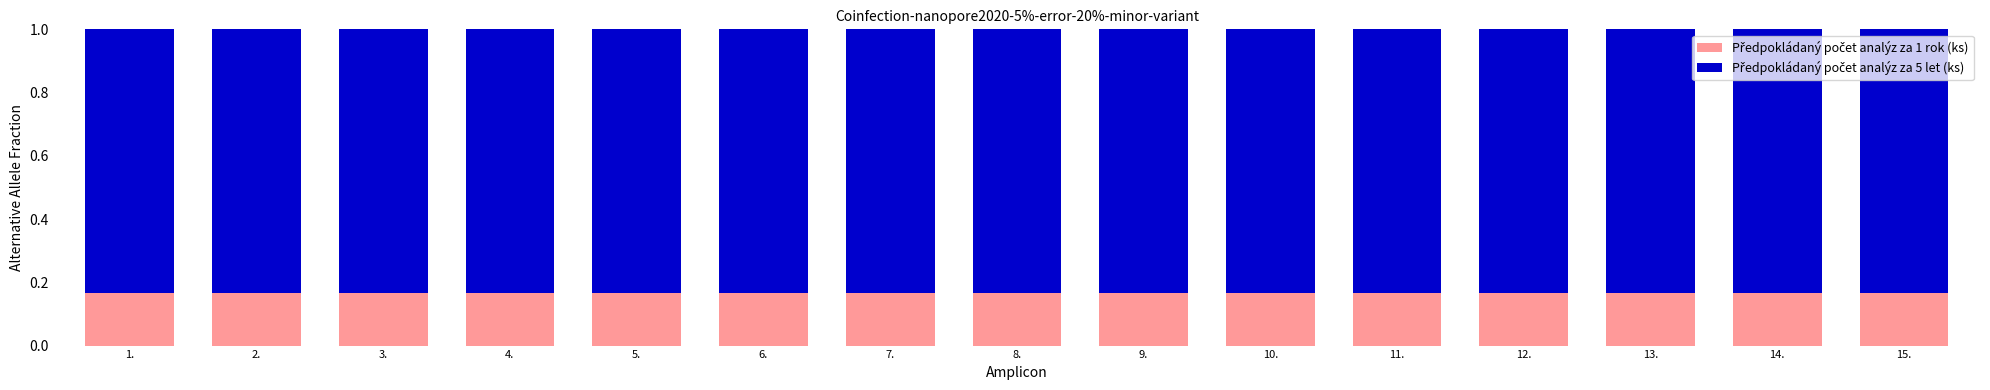

What is the total value across all series at 5.?

1.0